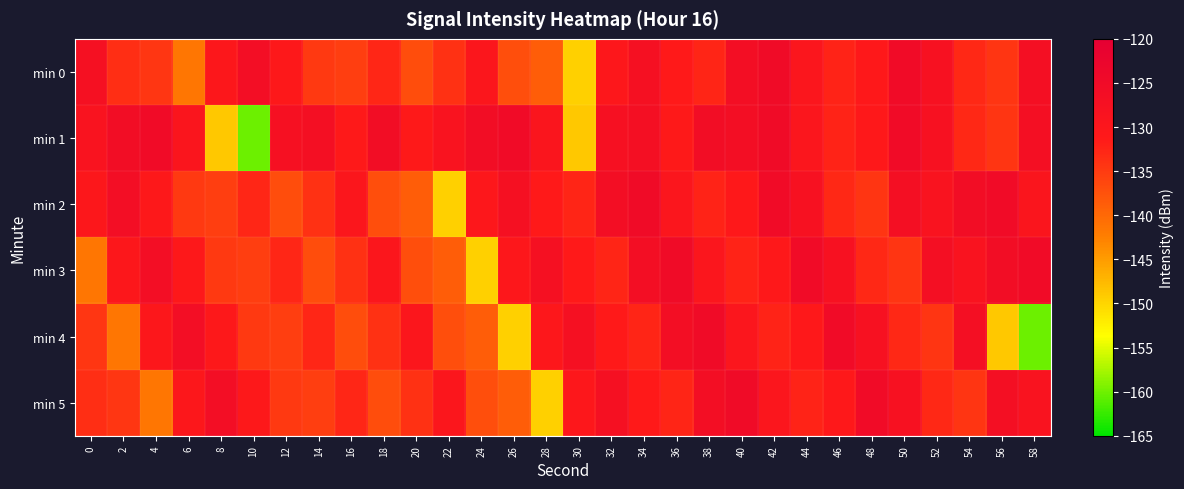

At which category is the sum across all series the highest?

42